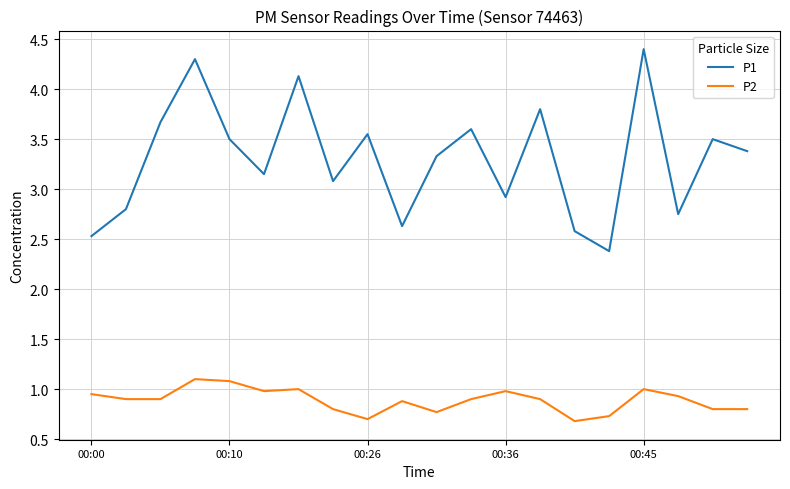

List the series in order of their overall mean, highest first.

P1, P2